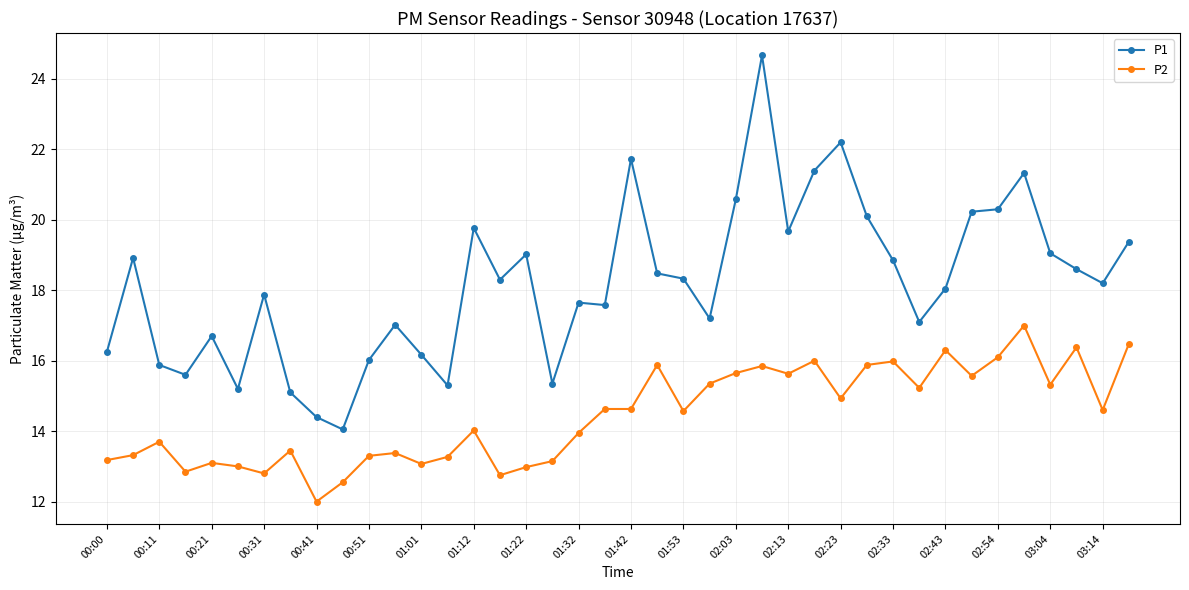

Which series has the largest total across all categories?

P1